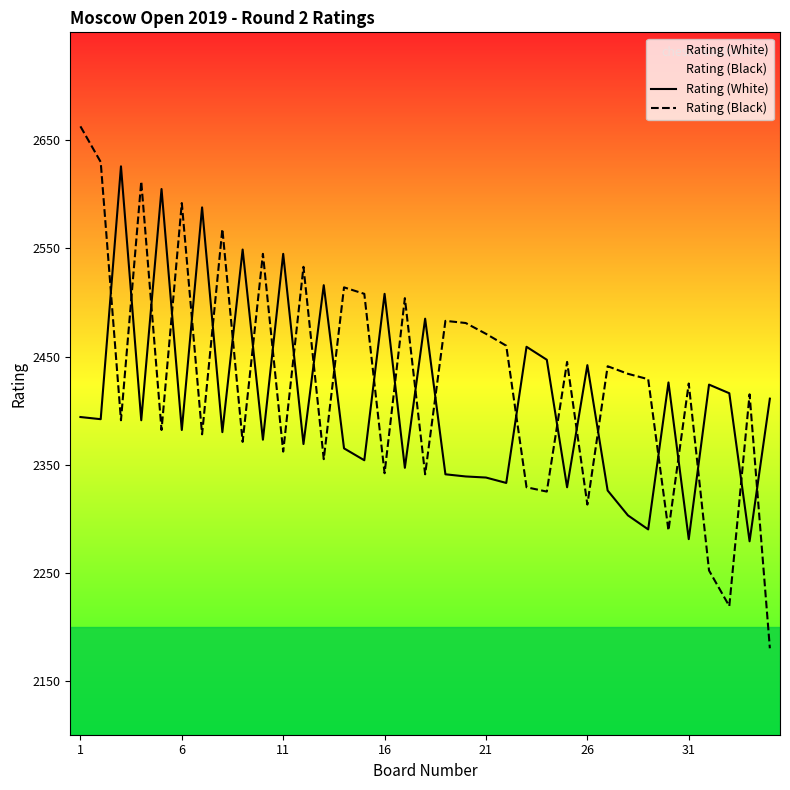

What is the lowest value of the Rating (Black) series?

2180